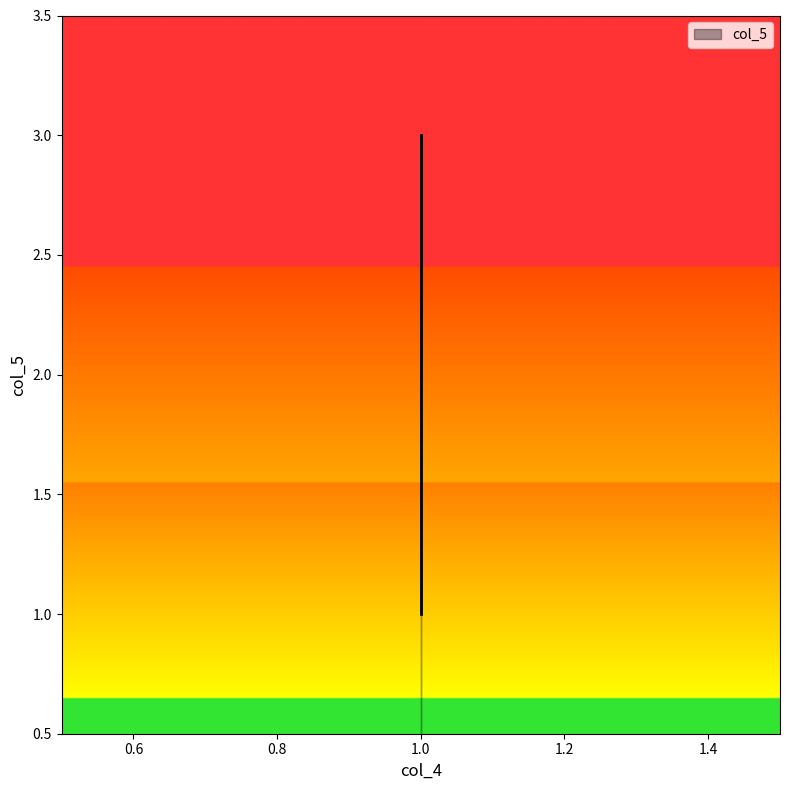

What is the sum of all values?

6